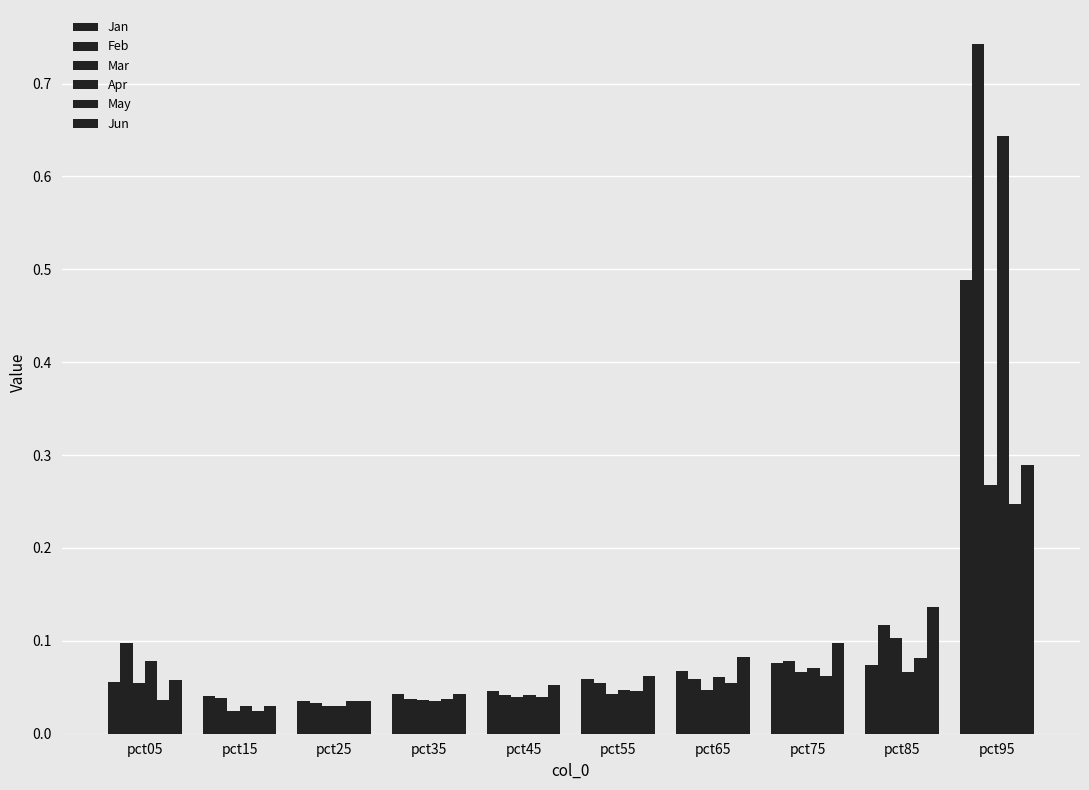

How many bars are there in each group?

6